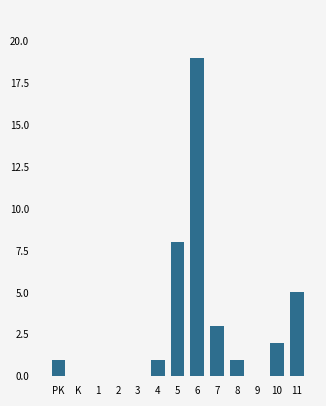

Reading left to right, transcribe all the data shown in this chart.

PK=1	K=0	1=0	2=0	3=0	4=1	5=8	6=19	7=3	8=1	9=0	10=2	11=5